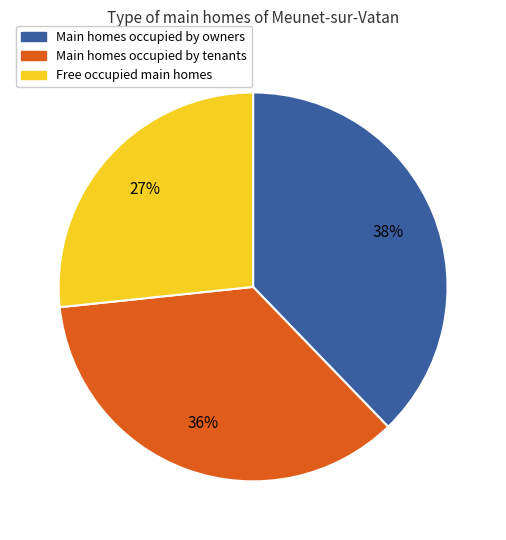

Is there any slice that represents more than half of the pie?

No